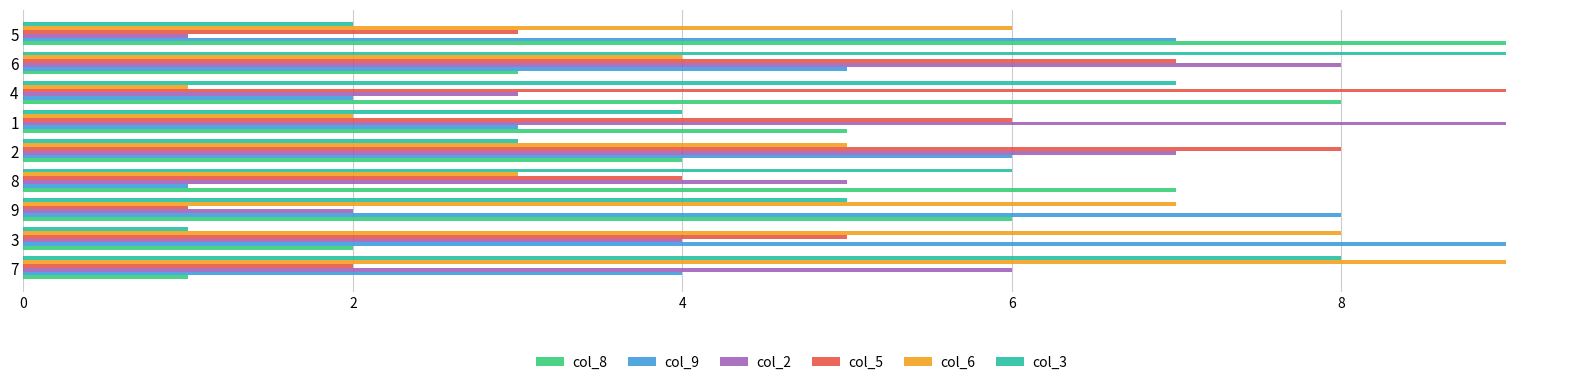

What are all the series names shown in the legend?

col_8, col_9, col_2, col_5, col_6, col_3